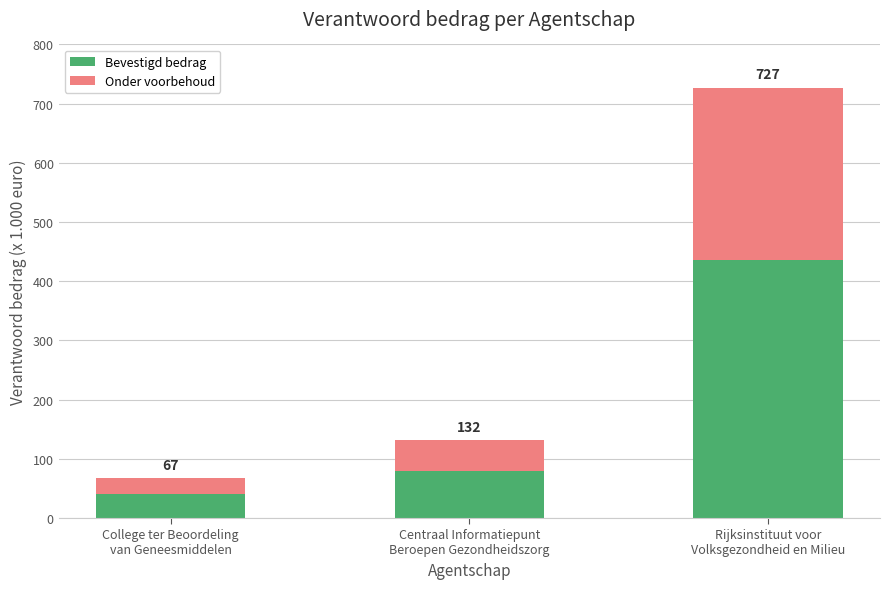

Which series has the largest range (max minus min)?

Bevestigd bedrag